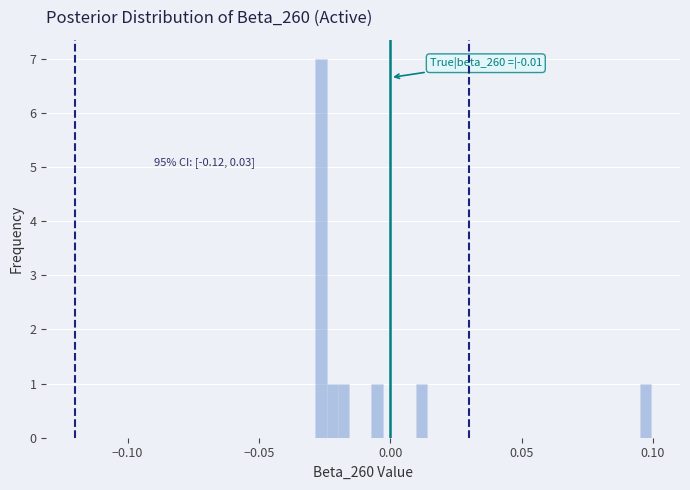

Read against the x-axis, roughly where is the centre of the tallest bar?

-0.025